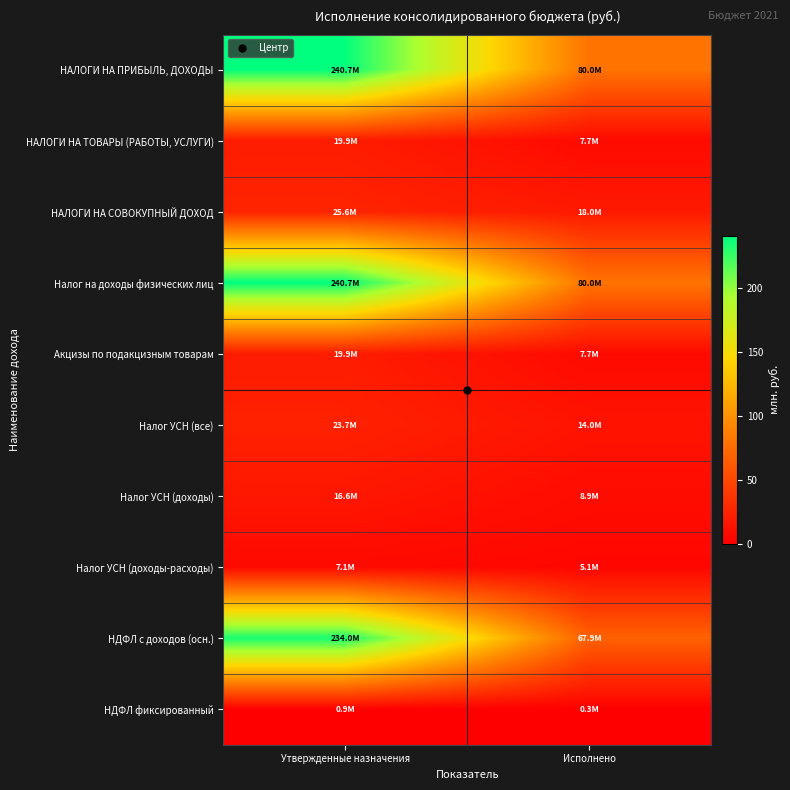

At Утвержденные назначения, list the series in order from largest to smallest.

НАЛОГИ НА ПРИБЫЛЬ, ДОХОДЫ, Налог на доходы физических лиц, НДФЛ с доходов (осн.), НАЛОГИ НА СОВОКУПНЫЙ ДОХОД, Налог УСН (все), НАЛОГИ НА ТОВАРЫ (РАБОТЫ, УСЛУГИ), Акцизы по подакцизным товарам, Налог УСН (доходы), Налог УСН (доходы-расходы), НДФЛ фиксированный